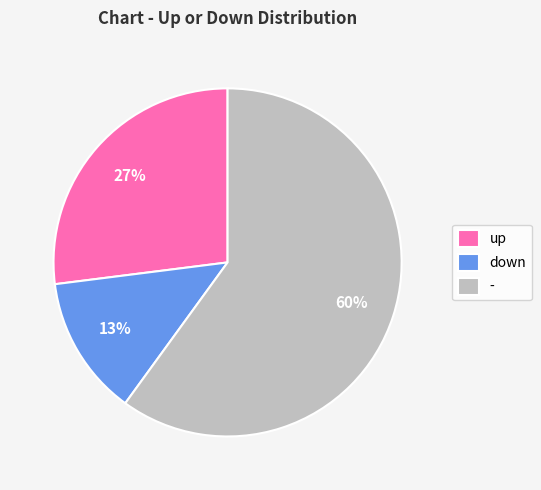

Is it true that up is 27% of the pie?

True